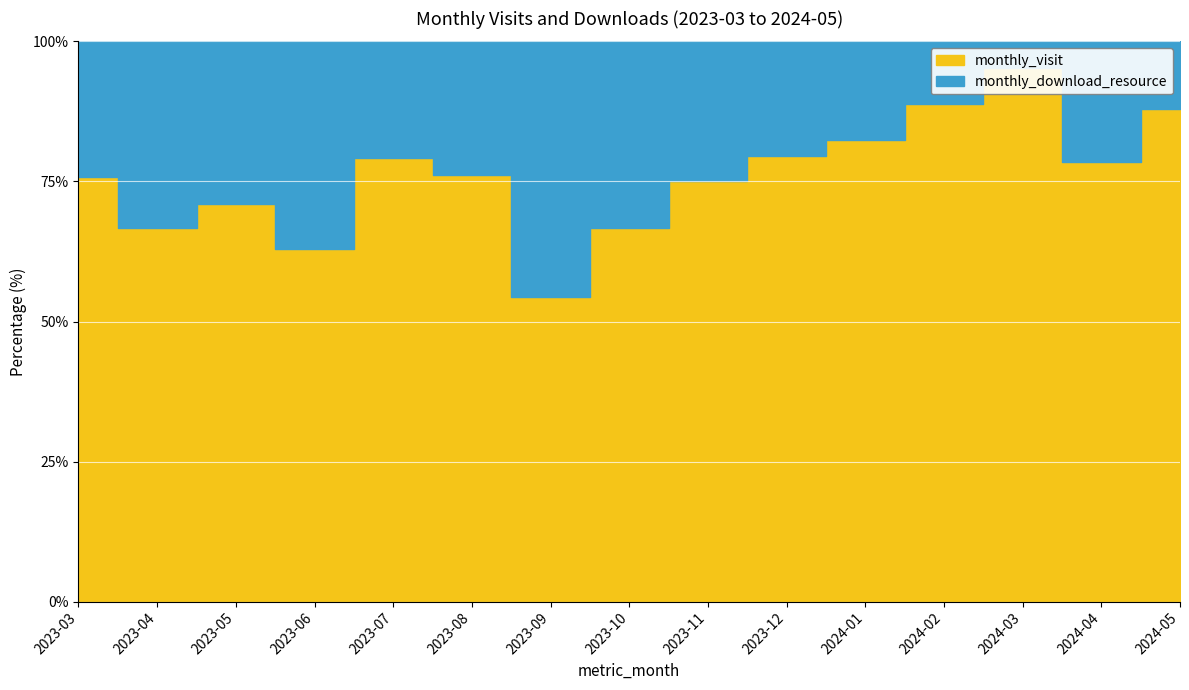

Reading left to right, what are all the values shown in this chart?

monthly_visit: 2023-03=25	2023-04=26	2023-05=22	2023-06=17	2023-07=19	2023-08=35	2023-09=38	2023-10=22	2023-11=33	2023-12=62	2024-01=47	2024-02=40	2024-03=20	2024-04=40	2024-05=22
monthly_download_resource: 2023-03=8	2023-04=13	2023-05=9	2023-06=10	2023-07=5	2023-08=11	2023-09=32	2023-10=11	2023-11=11	2023-12=16	2024-01=10	2024-02=5	2024-03=1	2024-04=11	2024-05=3